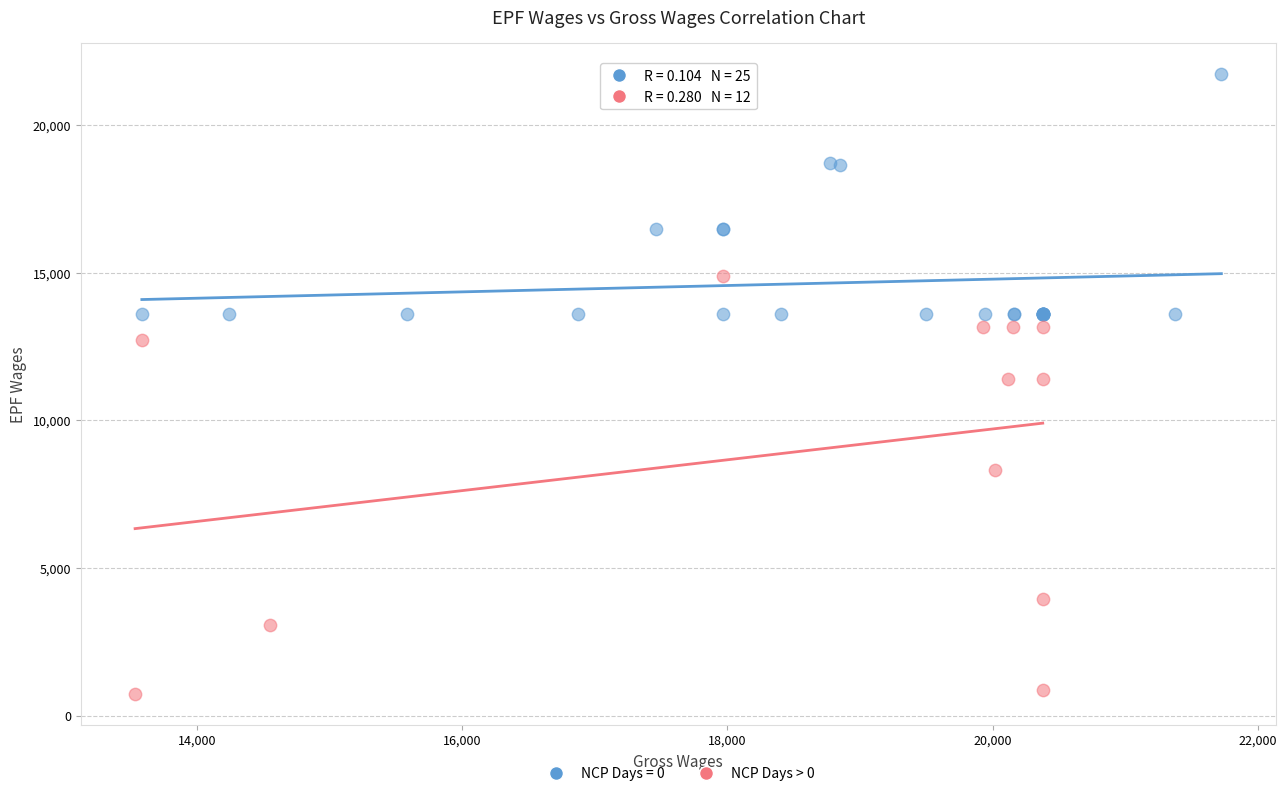

Which series contains the highest Y value?

NCP Days = 0